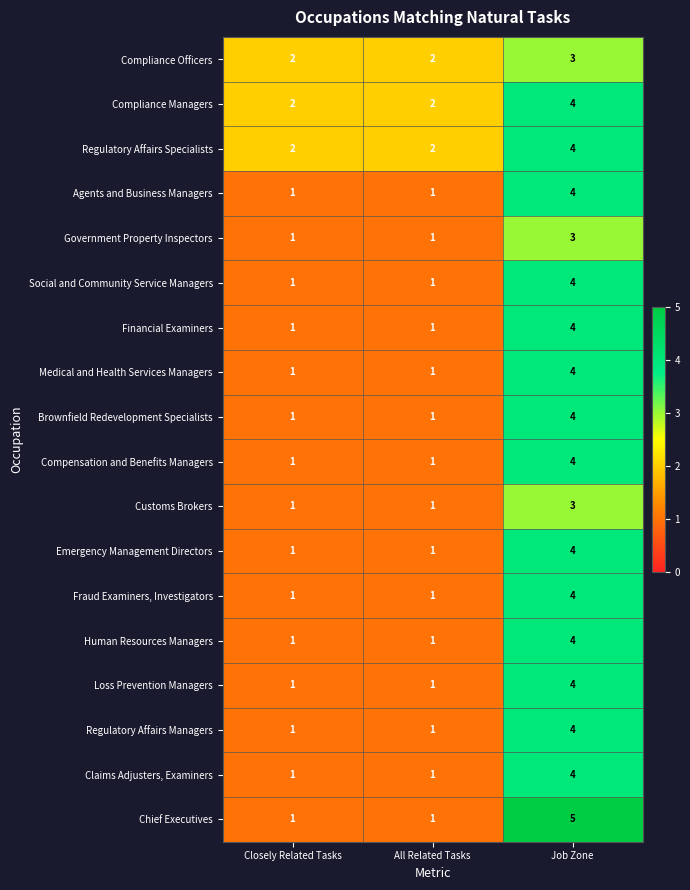

What is the total value across all series at All Related Tasks?

21